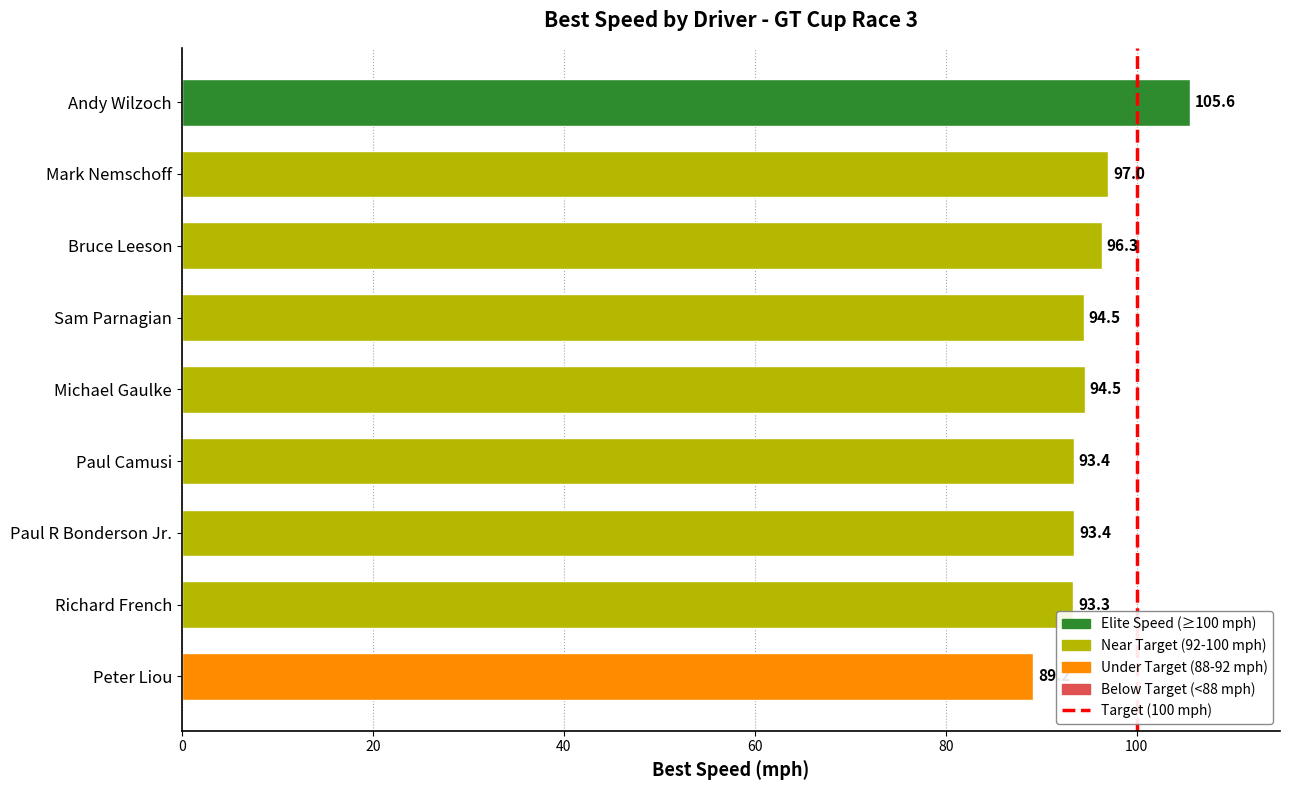

Between Andy Wilzoch and Paul R Bonderson Jr., which is larger?

Andy Wilzoch